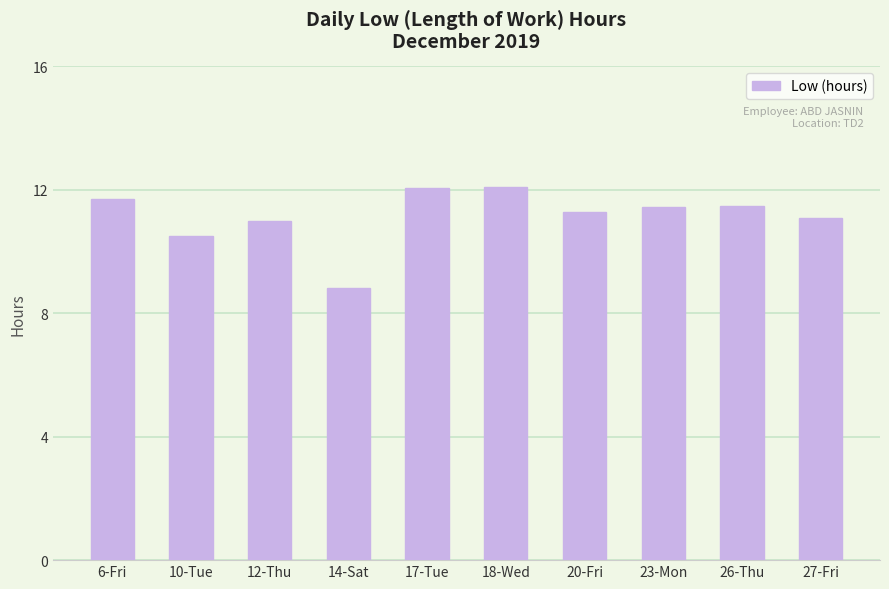

The value at 23-Mon is 15.3. True or false?

False